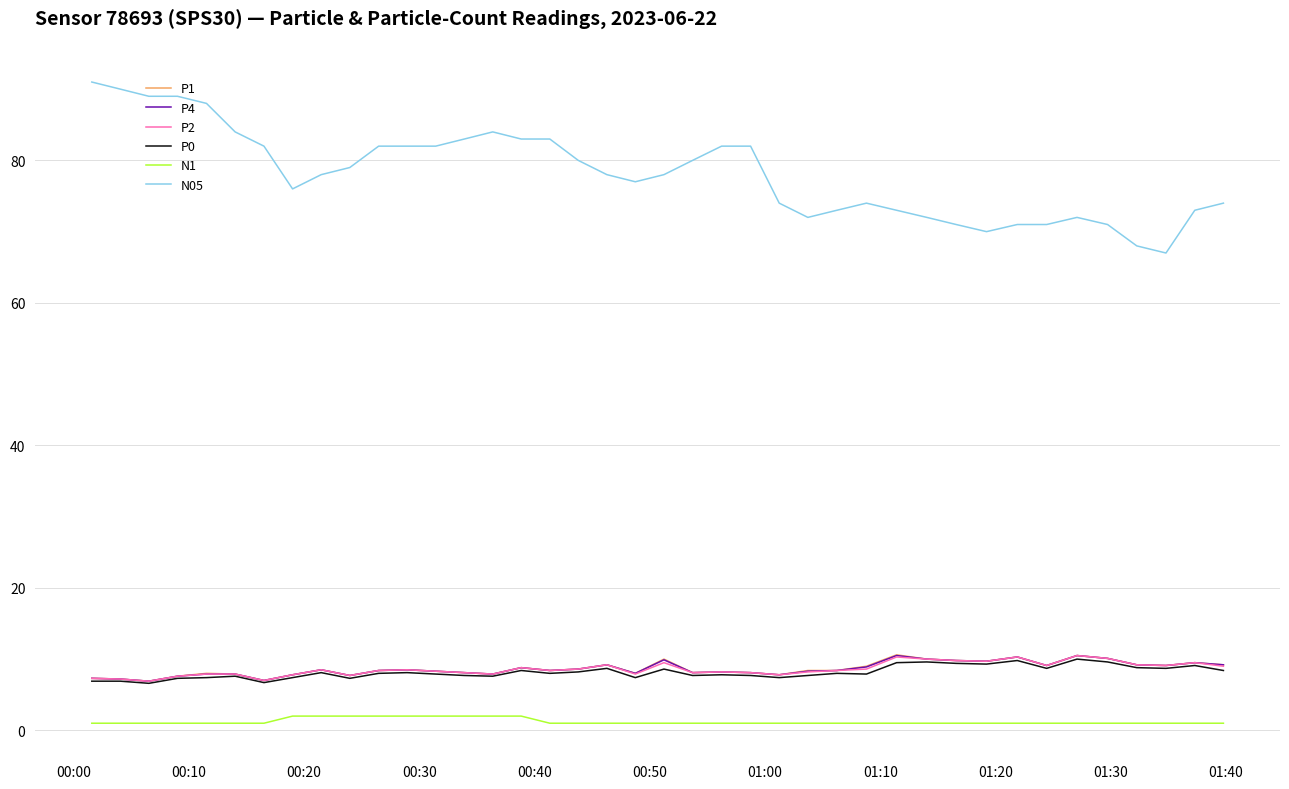

Which series has the largest range (max minus min)?

N05